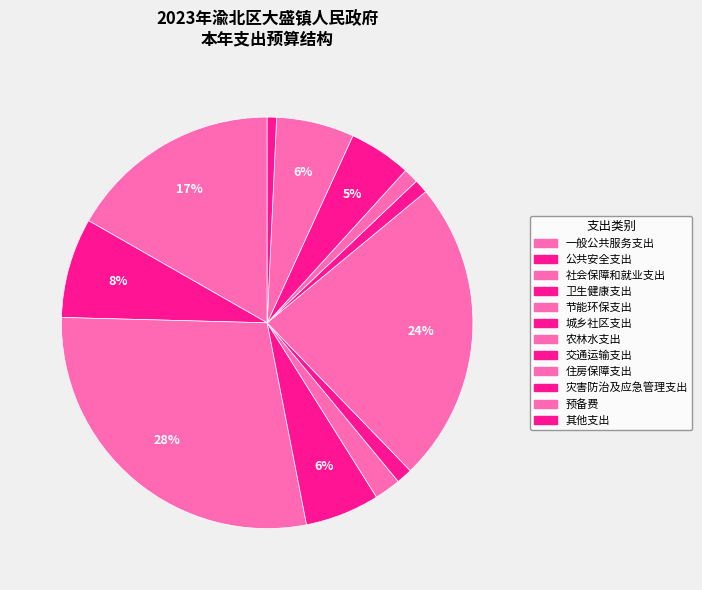

Count the number of slices in the pie.

12